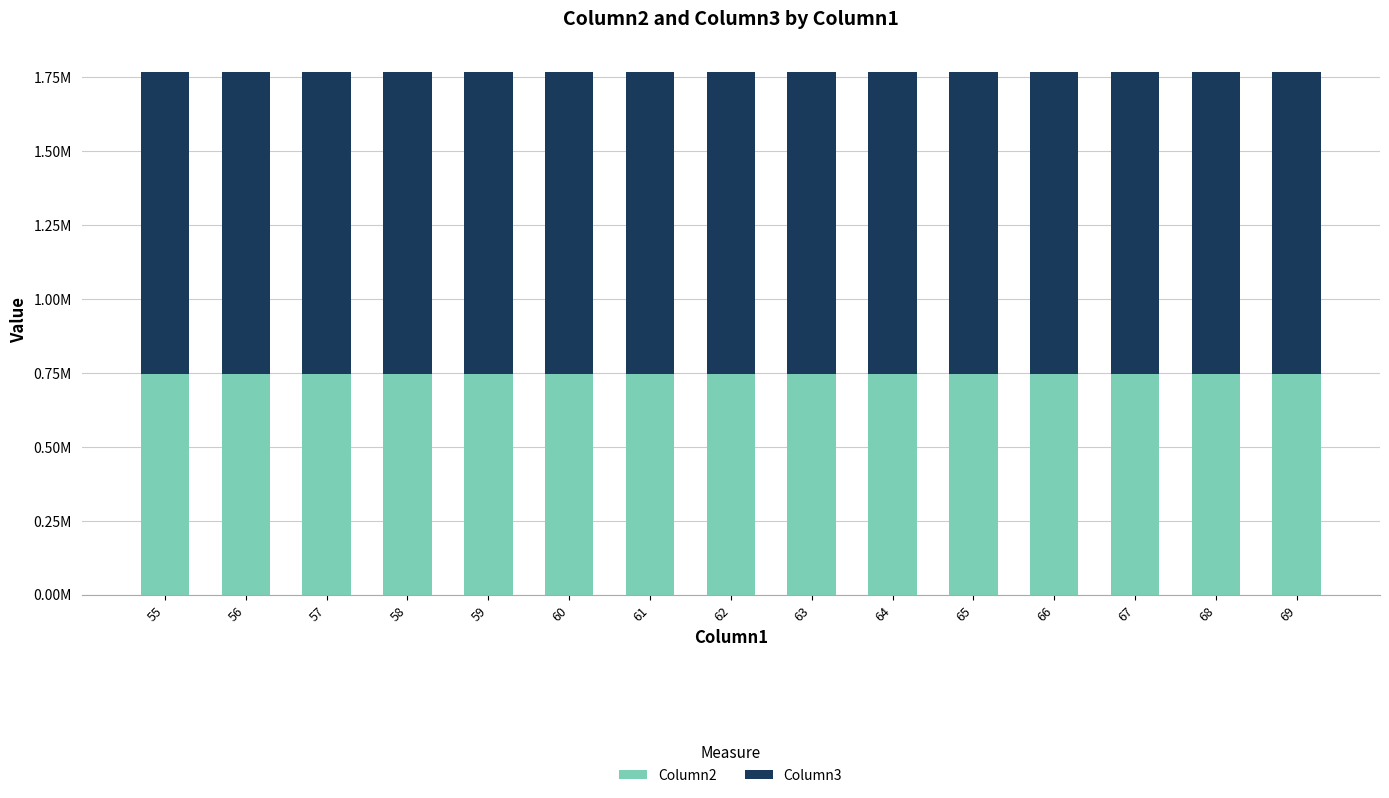

What are all the series names shown in the legend?

Column2, Column3